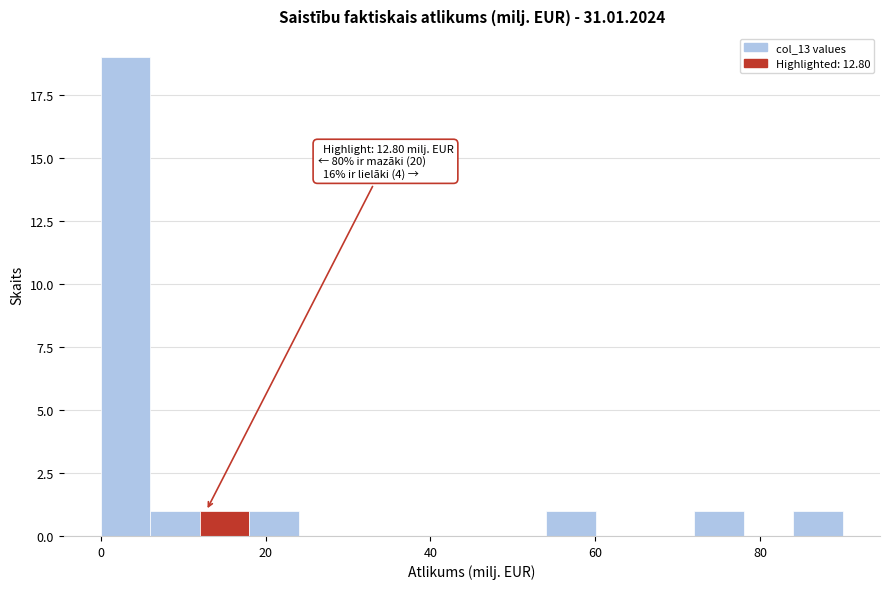

Read against the x-axis, roughly where is the centre of the tallest bar?

4